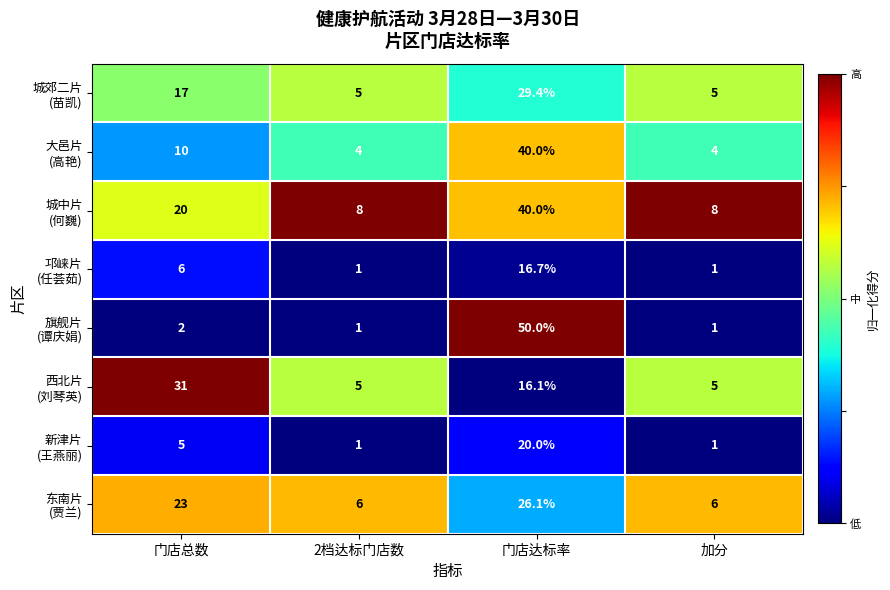

At which category is the sum across all series the highest?

门店达标率